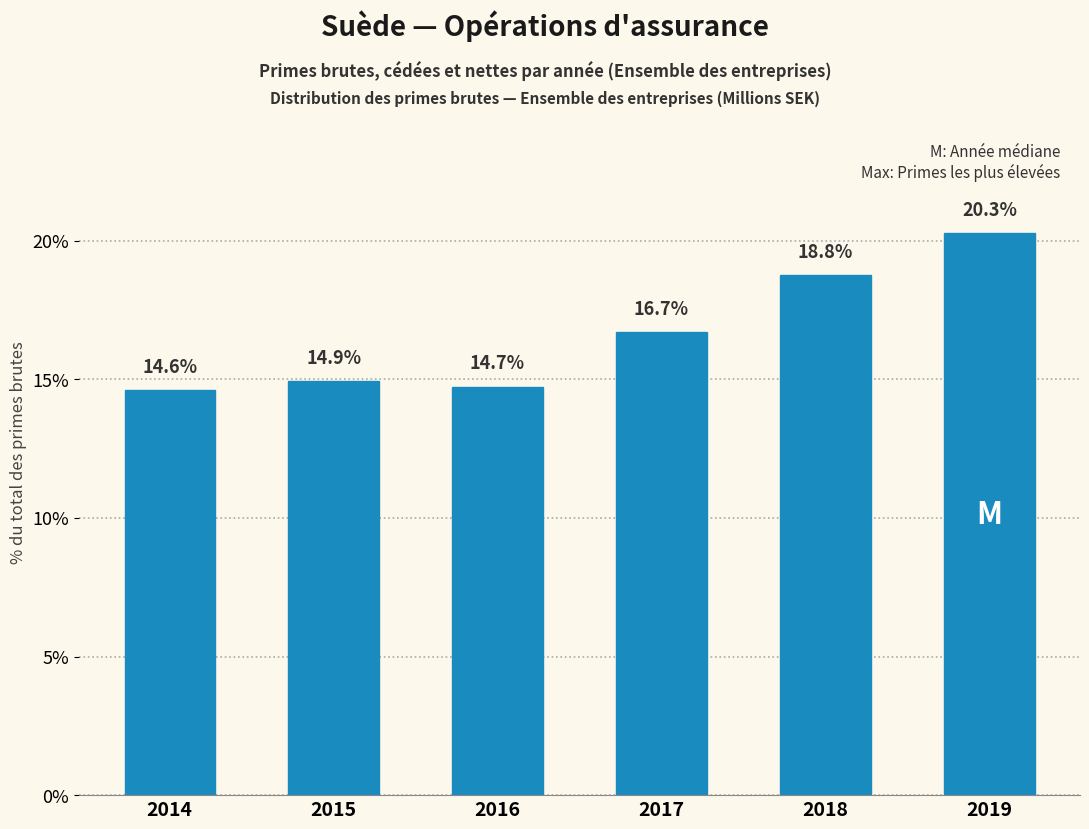

Reading left to right, list all the values displayed in this chart.

14.6	14.9	14.7	16.7	18.8	20.3